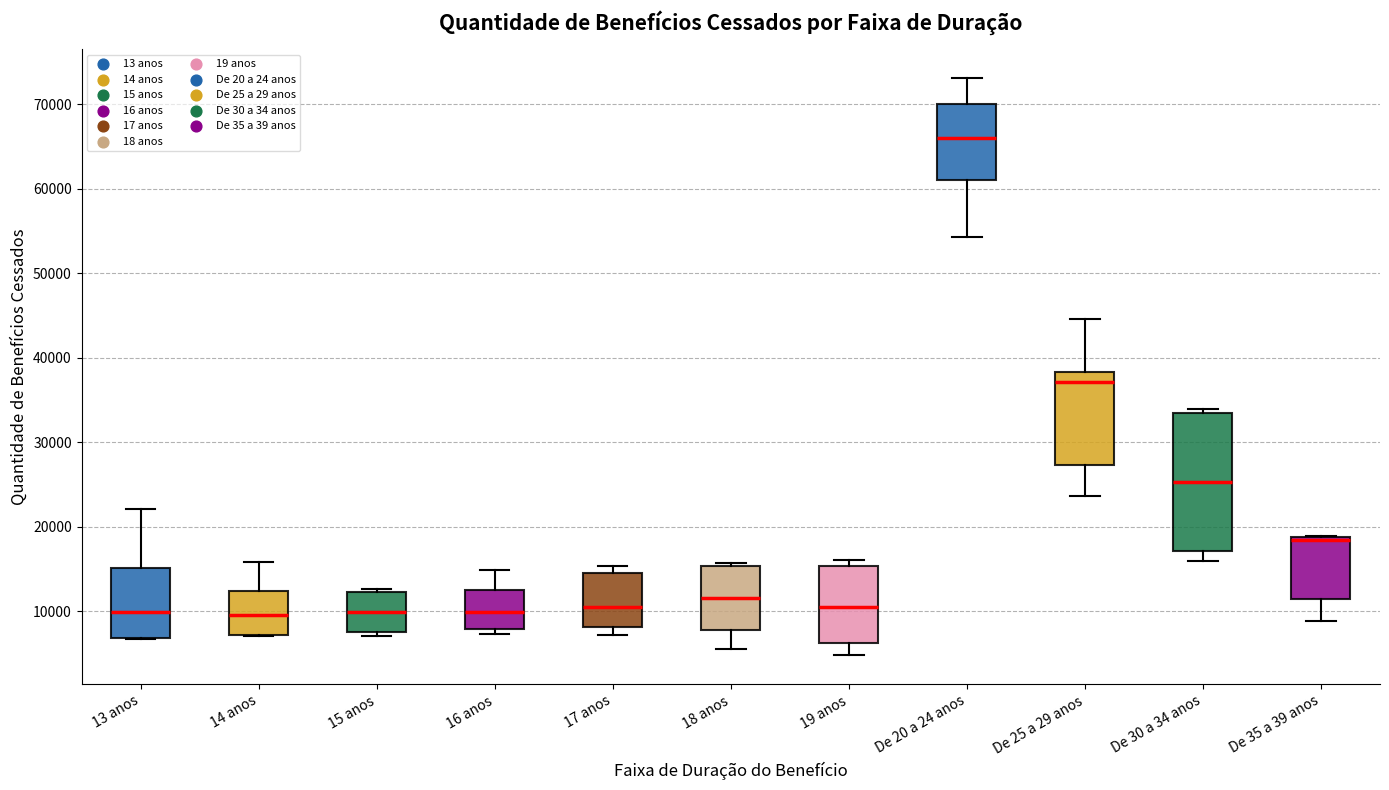

Where does the lower whisker of the box for 18 anos end on the y-axis? The values are not printed on the chart, so give them approximately, as read against the axis.

5000